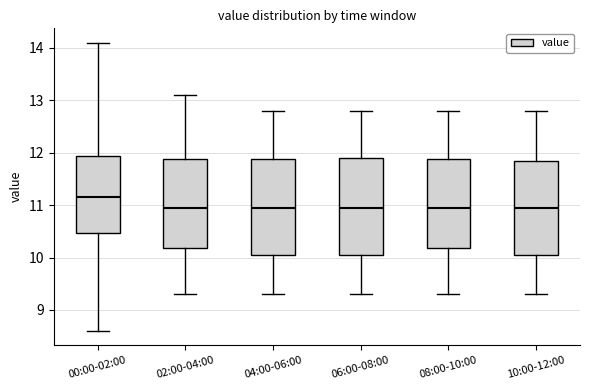

Which box has the highest median line?

00:00-02:00